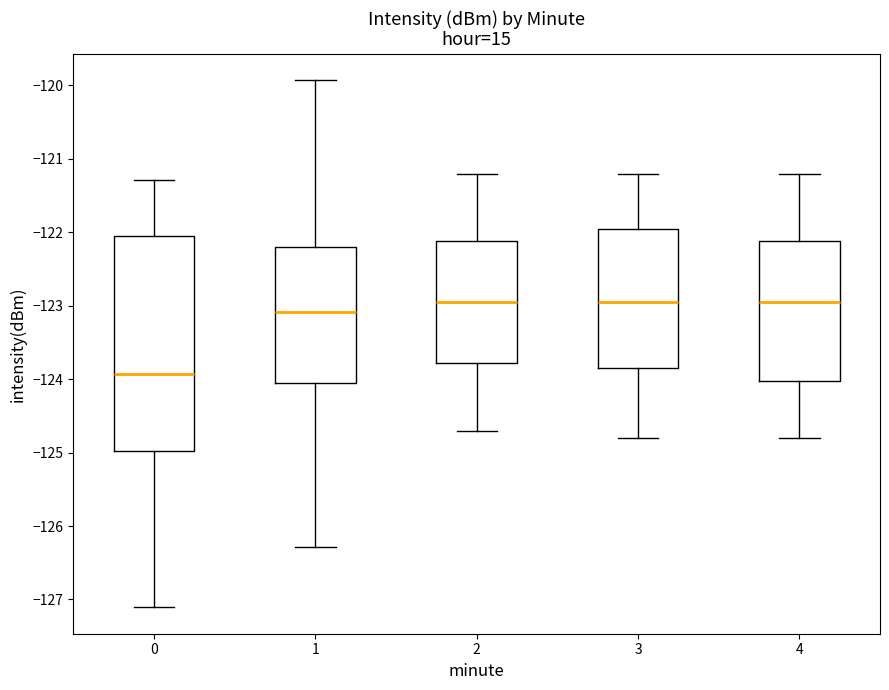

Reading left to right, transcribe this box plot: for each box, give where its median line is, the range the box spans, and where its two whiskers end, as read against the y-axis. The values are not printed on the chart, so give them approximately, as read against the axis.

0: median -123.9, box -125.0 to -122.1, whiskers -127.1 to -121.3
1: median -123.1, box -124.0 to -122.2, whiskers -126.3 to -119.9
2: median -122.9, box -123.8 to -122.1, whiskers -124.7 to -121.2
3: median -122.9, box -123.8 to -121.9, whiskers -124.8 to -121.2
4: median -122.9, box -124.0 to -122.1, whiskers -124.8 to -121.2